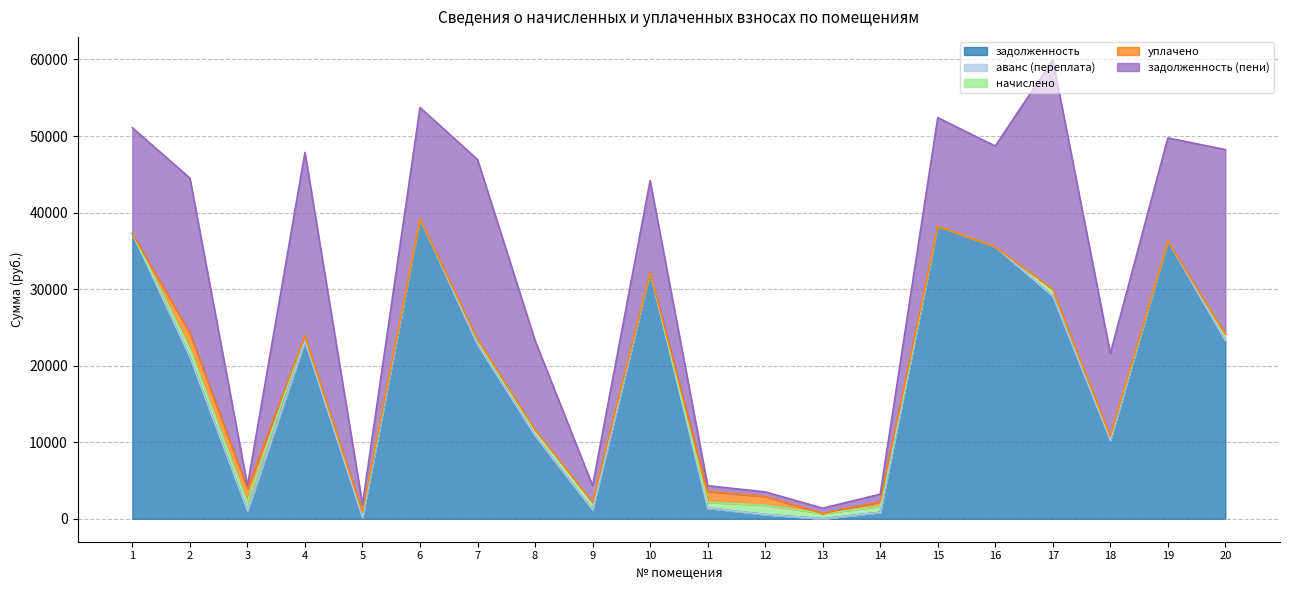

At which label is задолженность (пени) closest to 15174?

6